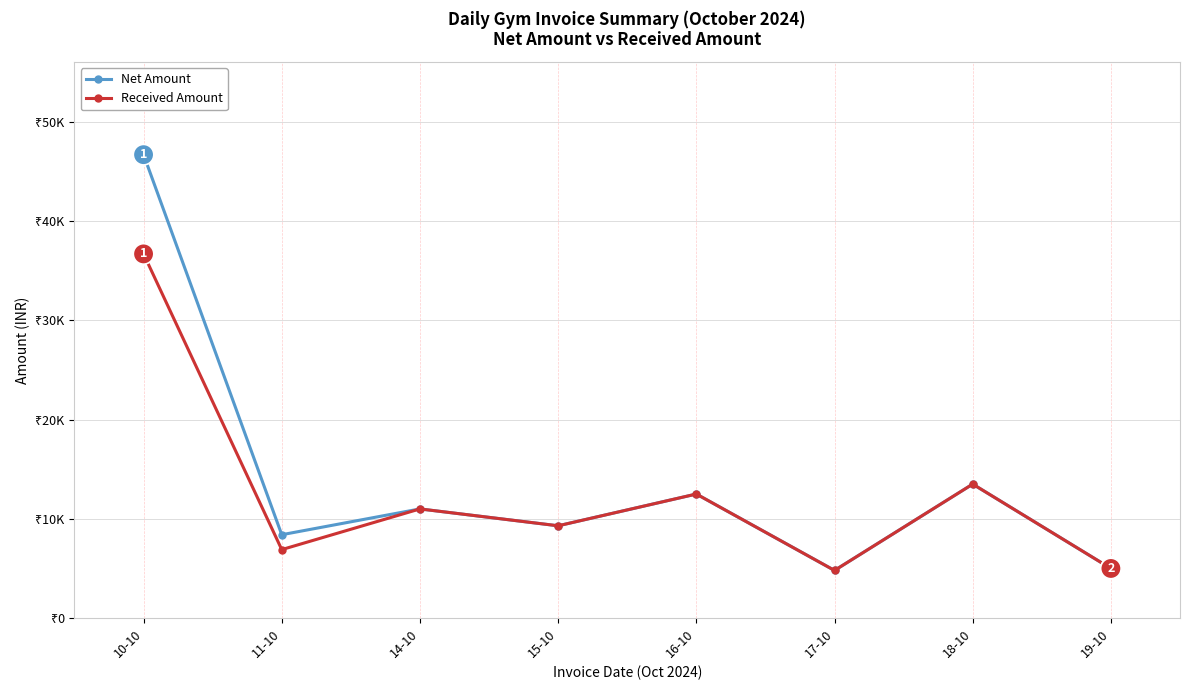

In Net Amount, how many points are lower than both neighbors (excluding endpoints)?

3